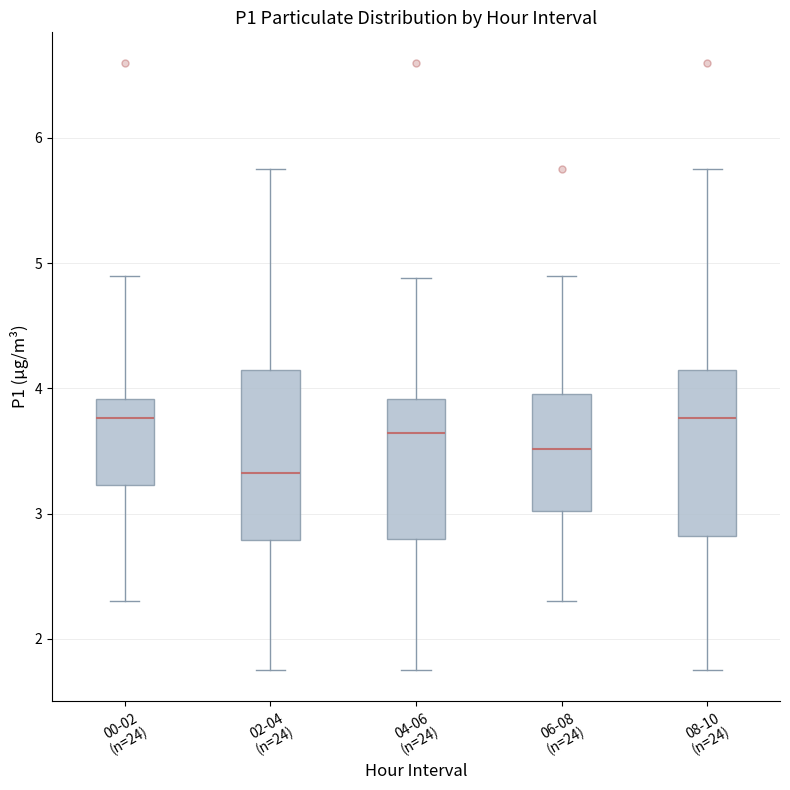

Where is the upper edge of the box for 02-04 (n=24) on the y-axis? The values are not printed on the chart, so give them approximately, as read against the axis.

4.1